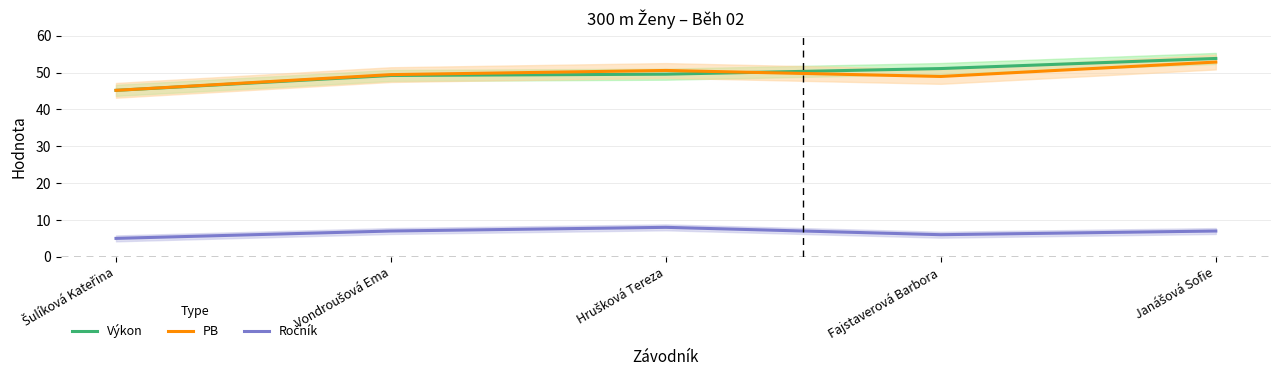

What is the difference between the maximum and minimum values in the Výkon series?

8.7